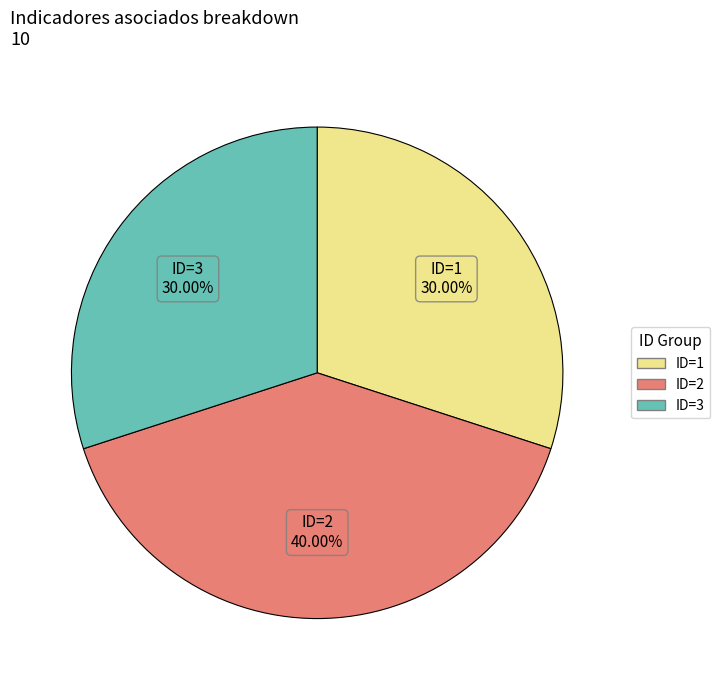

Is there any slice that represents more than half of the pie?

No